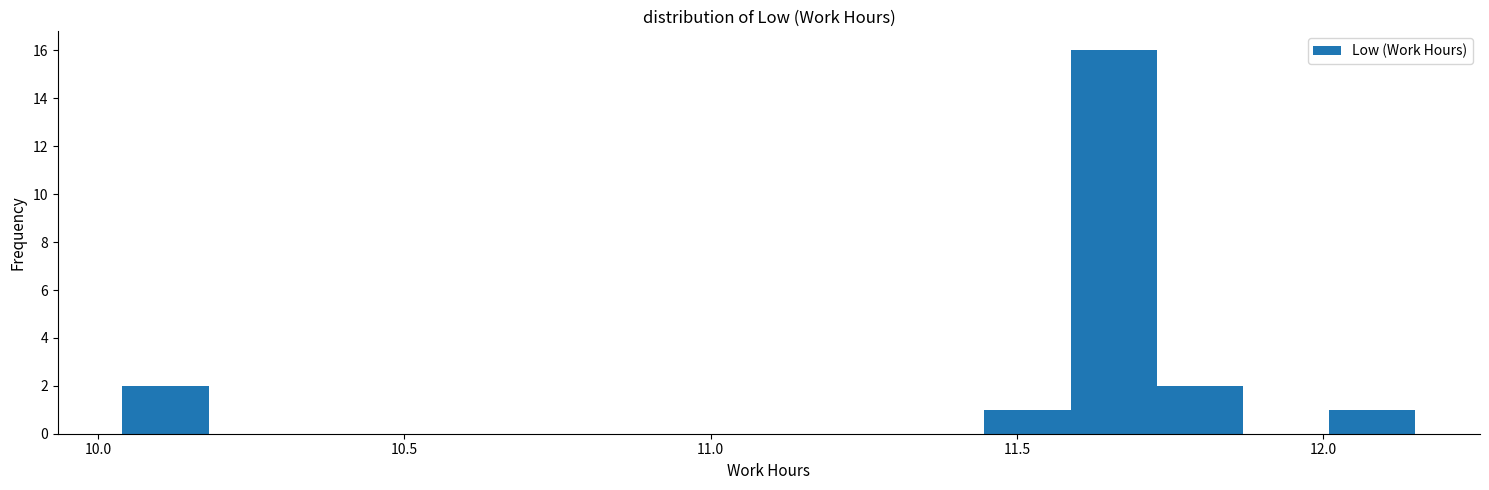

Around what value on the x-axis is the tallest bar? Give the approximate position of its centre, as read against the axis.

11.65